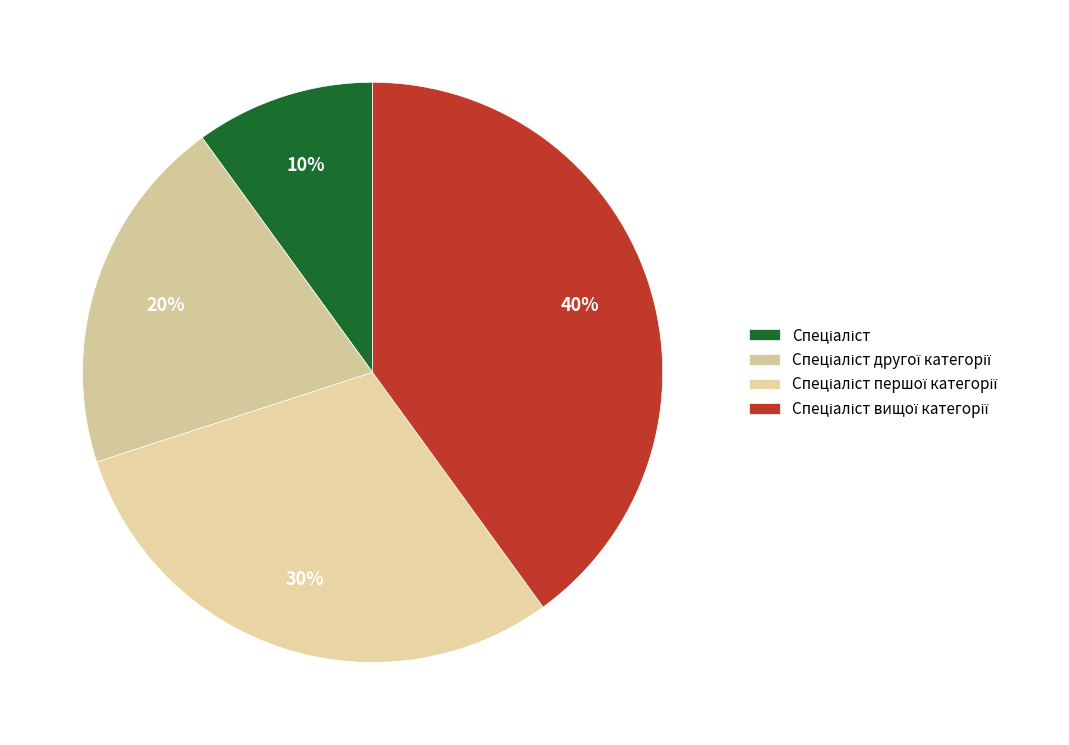

To the nearest percent, what is the difference between the Спеціаліст другої категорії and Спеціаліст першої категорії slice percentages?

10%